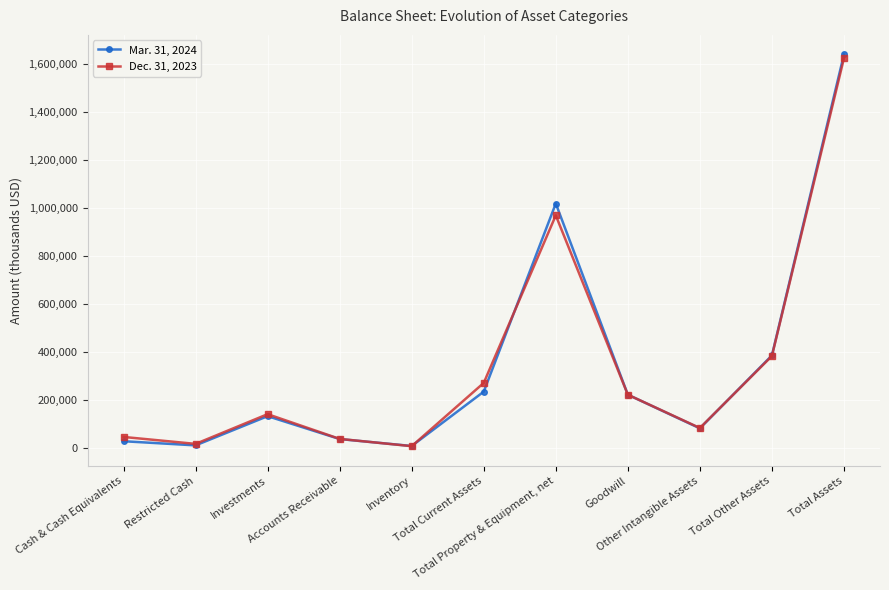

Which series has the widest spread of values?

Mar. 31, 2024